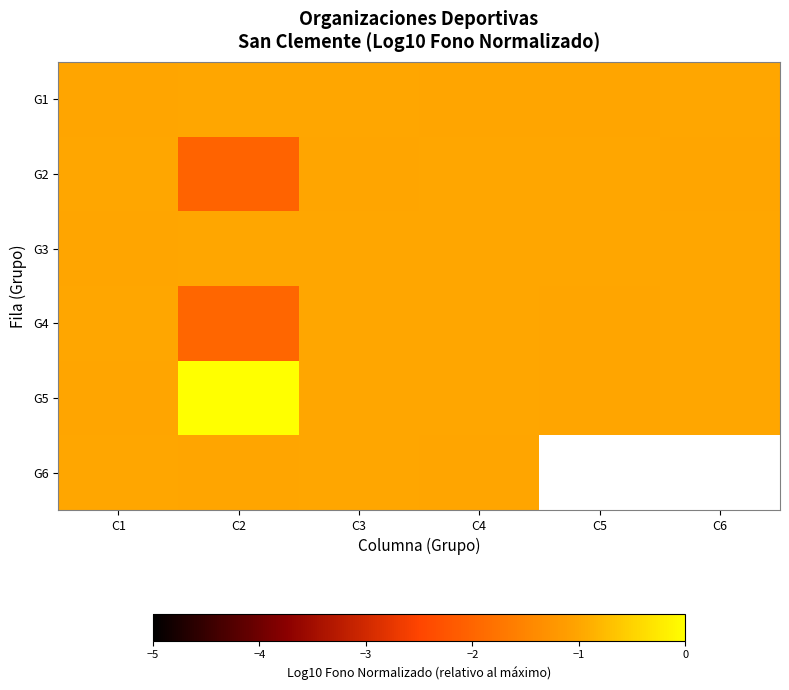

At which label does G2 reach its peak?

C5